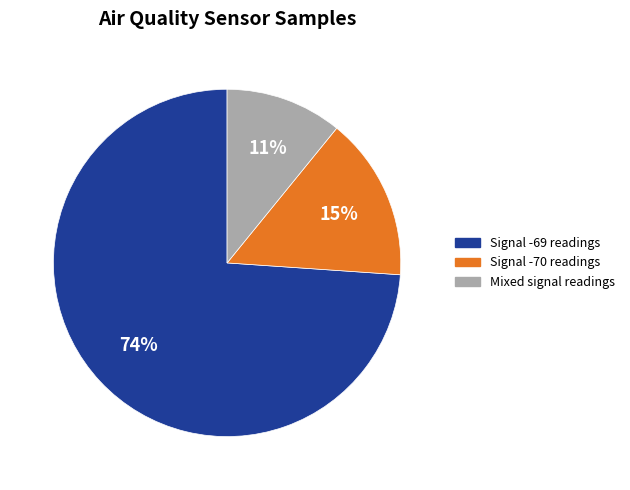

Is there a majority slice in this chart?

Yes